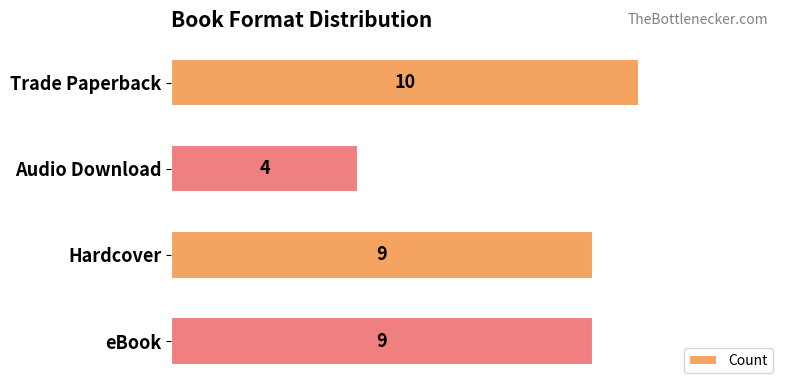

What is the difference between the maximum and minimum values?

6